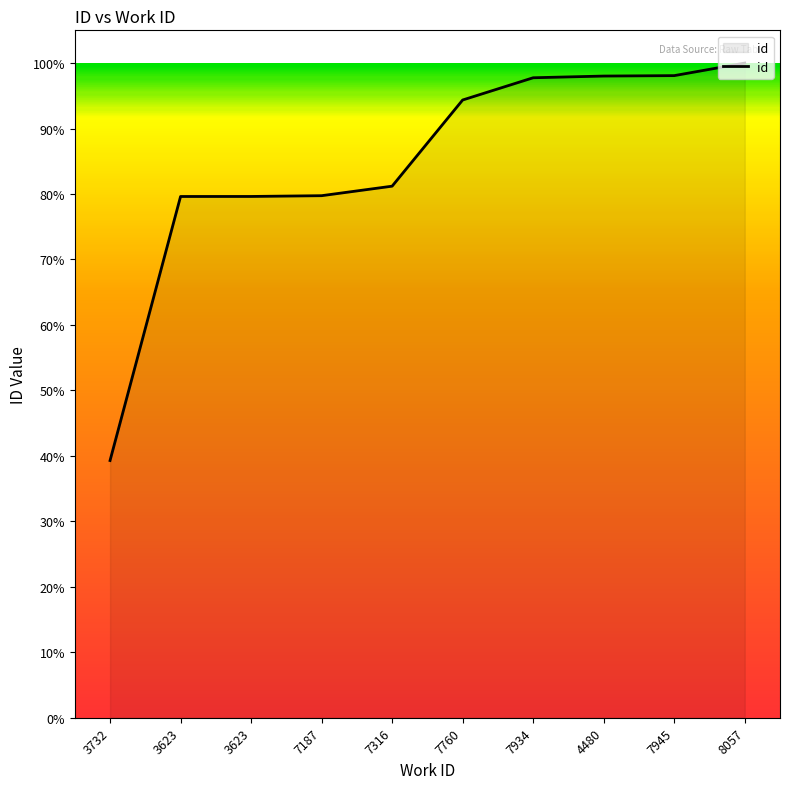

Approximately how many times larger is the value at 7187 compared to 4480?

0.8